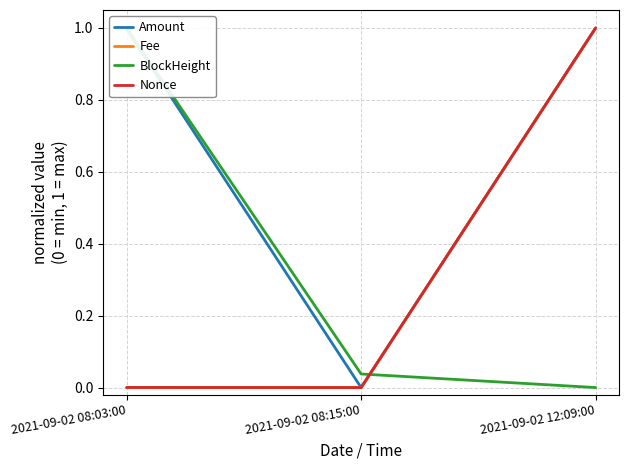

The value of Amount at 2021-09-02 12:09:00 is 1.0. True or false?

True